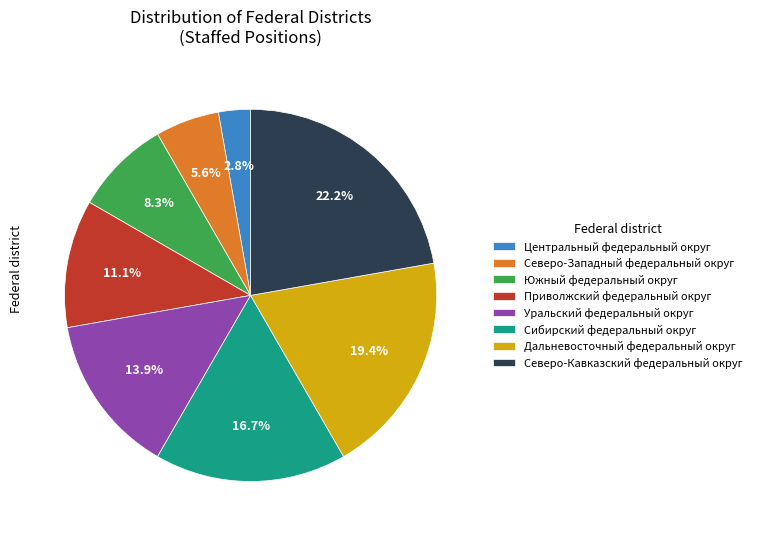

To the nearest percent, what is the difference between the largest and smallest slice percentages?

19%